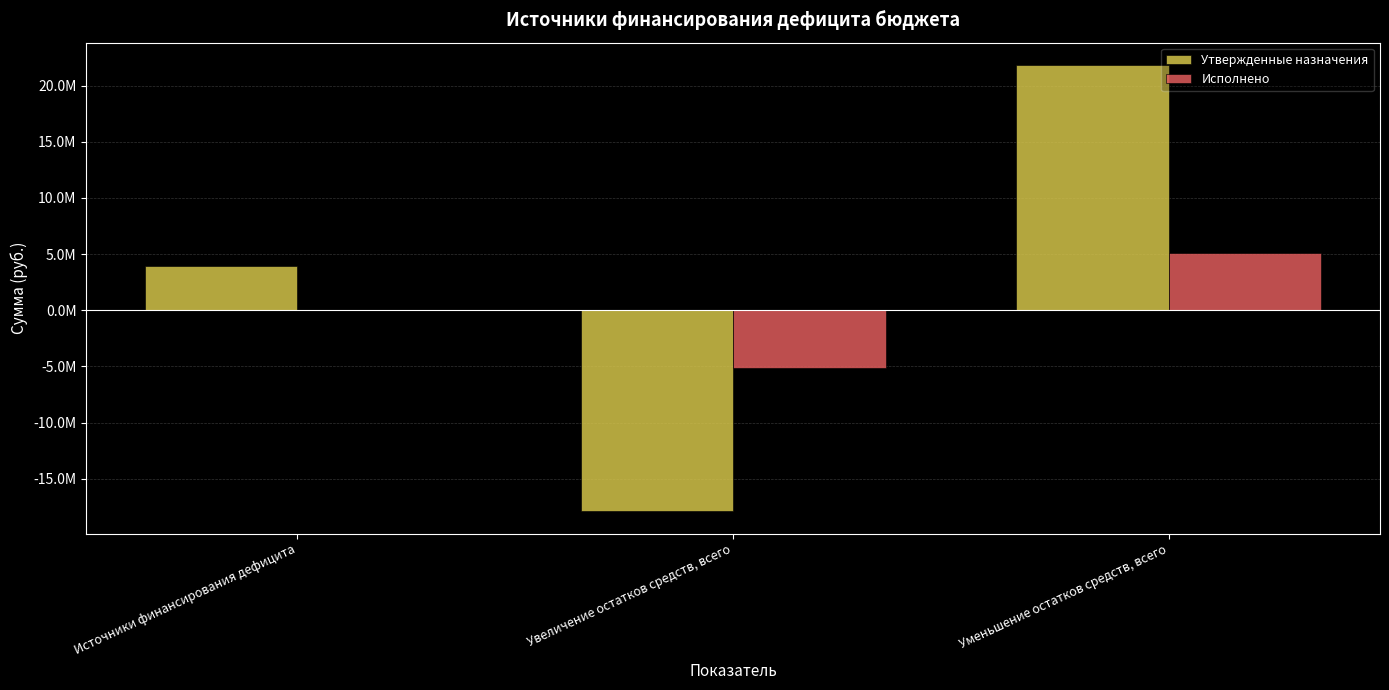

What are all the series names shown in the legend?

Утвержденные назначения, Исполнено